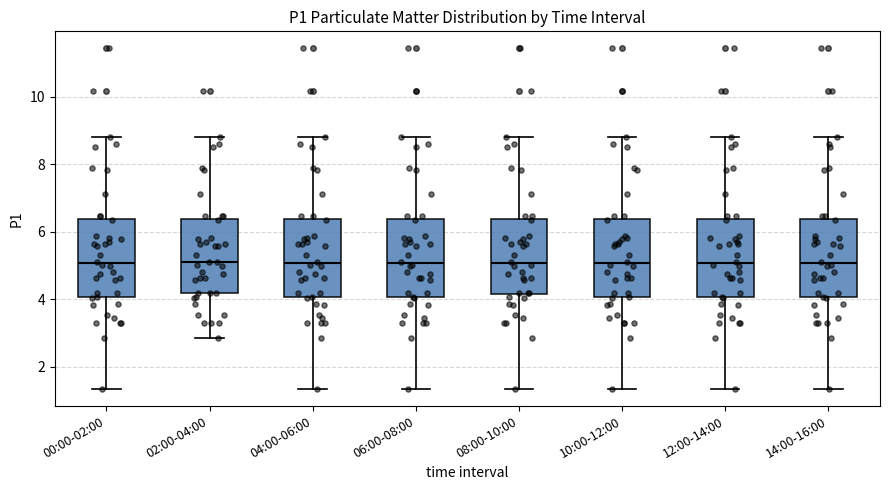

Reading left to right, read every box against the y-axis: the position of its median line, the range the box covers, and the ends of its whiskers. The values are not printed on the chart, so give them approximately, as read against the axis.

00:00-02:00: median 5.0, box 4.0 to 6.4, whiskers 1.4 to 8.8
02:00-04:00: median 5.2, box 4.2 to 6.4, whiskers 2.8 to 8.8
04:00-06:00: median 5.0, box 4.0 to 6.4, whiskers 1.4 to 8.8
06:00-08:00: median 5.0, box 4.0 to 6.4, whiskers 1.4 to 8.8
08:00-10:00: median 5.0, box 4.2 to 6.4, whiskers 1.4 to 8.8
10:00-12:00: median 5.0, box 4.0 to 6.4, whiskers 1.4 to 8.8
12:00-14:00: median 5.0, box 4.0 to 6.4, whiskers 1.4 to 8.8
14:00-16:00: median 5.0, box 4.0 to 6.4, whiskers 1.4 to 8.8